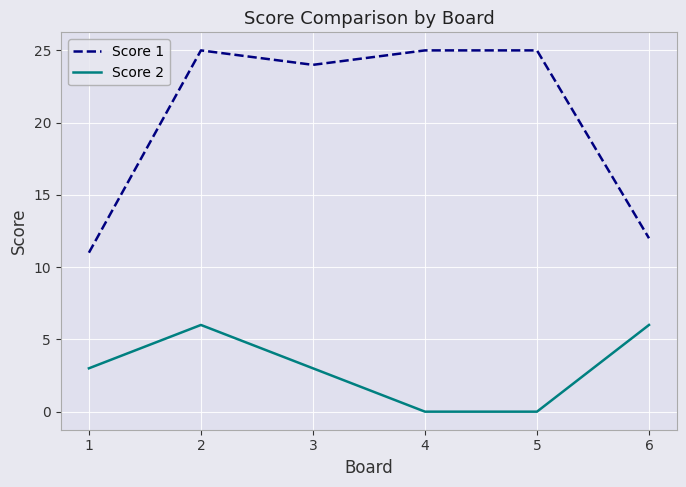

True or false: Score 1 and Score 2 cross at least once.

False